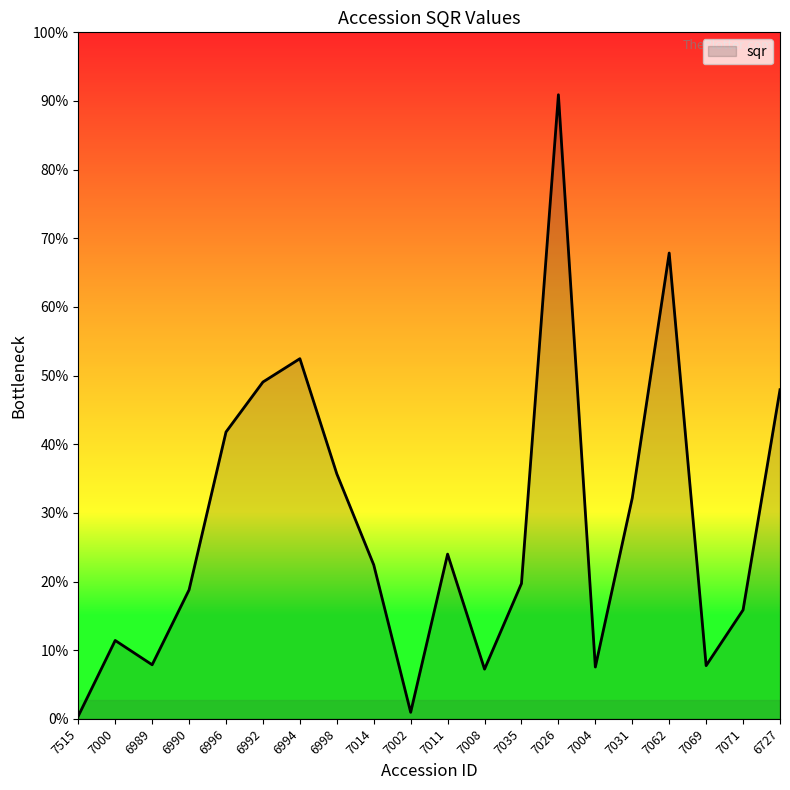

Which category has the highest value across all series?

7026